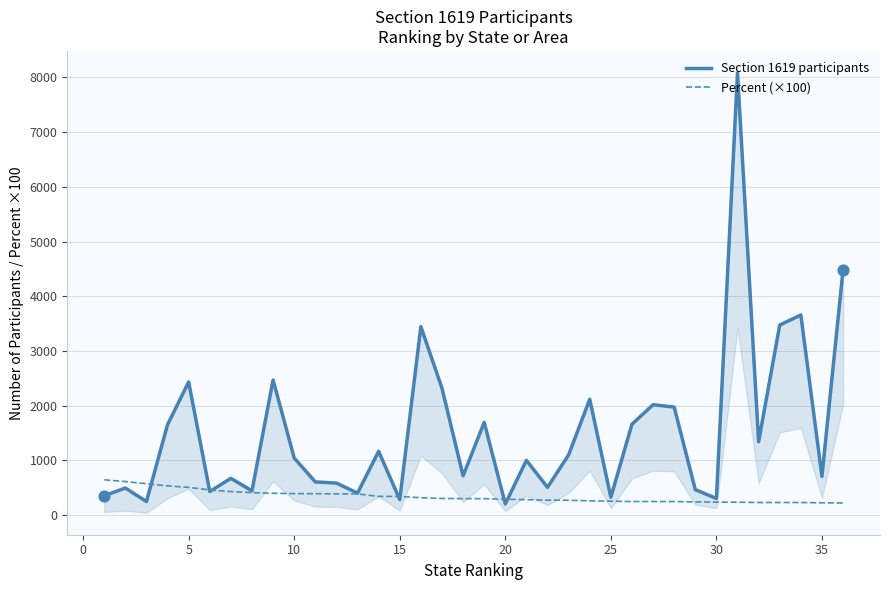

What are all the series names shown in the legend?

Section 1619 participants, Percent (×100)